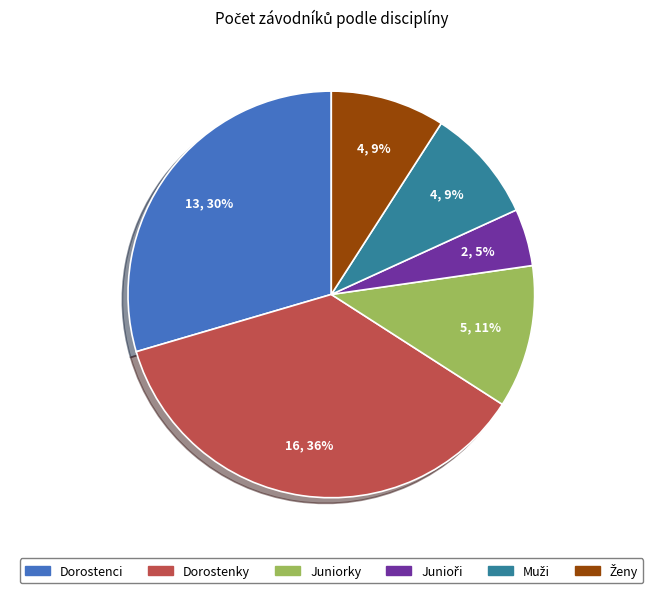

Count the number of slices in the pie.

6